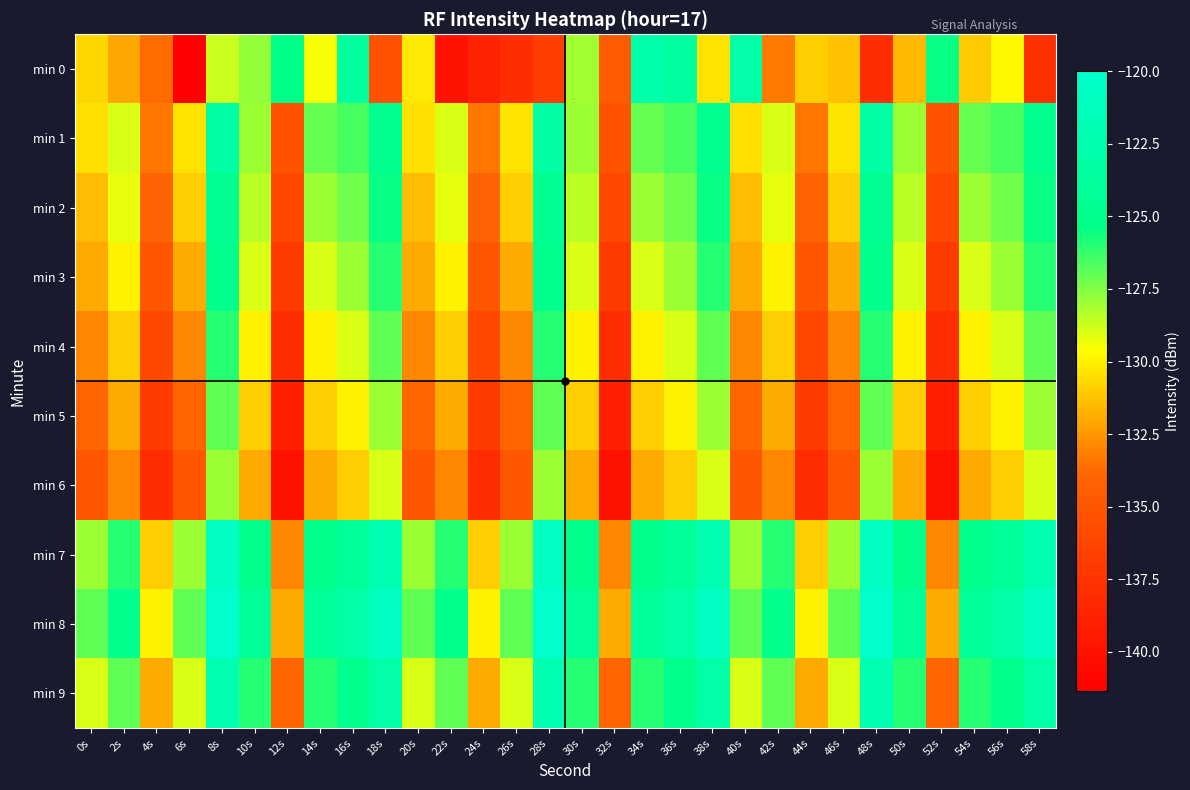

Reading right to left, list all the values displayed in this chart.

min 0: 58s=-137.8	56s=-129.8	54s=-131.1	52s=-125.5	50s=-131.5	48s=-137.9	46s=-131.3	44s=-131.0	42s=-133.3	40s=-123.0	38s=-130.4	36s=-123.5	34s=-122.7	32s=-134.7	30s=-128.1	28s=-136.8	26s=-138.0	24s=-138.8	22s=-140.0	20s=-130.2	18s=-135.4	16s=-123.7	14s=-129.5	12s=-125.2	10s=-127.8	8s=-128.7	6s=-141.4	4s=-133.7	2s=-132.1	0s=-130.7
min 1: 58s=-124.8	56s=-126.5	54s=-127.1	52s=-135.2	50s=-128.0	48s=-123.1	46s=-130.4	44s=-133.4	42s=-128.9	40s=-130.5	38s=-124.8	36s=-126.5	34s=-127.1	32s=-135.2	30s=-128.0	28s=-123.1	26s=-130.4	24s=-133.4	22s=-128.9	20s=-130.5	18s=-124.8	16s=-126.5	14s=-127.1	12s=-135.2	10s=-128.0	8s=-123.1	6s=-130.4	4s=-133.4	2s=-128.9	0s=-130.5
min 2: 58s=-125.5	56s=-127.2	54s=-128.0	52s=-136.0	50s=-128.5	48s=-124.5	46s=-131.0	44s=-134.1	42s=-129.2	40s=-131.5	38s=-125.5	36s=-127.2	34s=-128.0	32s=-136.0	30s=-128.5	28s=-124.5	26s=-131.0	24s=-134.1	22s=-129.2	20s=-131.5	18s=-125.5	16s=-127.2	14s=-128.0	12s=-136.0	10s=-128.5	8s=-124.5	6s=-131.0	4s=-134.1	2s=-129.2	0s=-131.5
min 3: 58s=-126.0	56s=-128.0	54s=-129.0	52s=-137.0	50s=-129.0	48s=-125.0	46s=-132.0	44s=-135.0	42s=-130.0	40s=-132.0	38s=-126.0	36s=-128.0	34s=-129.0	32s=-137.0	30s=-129.0	28s=-125.0	26s=-132.0	24s=-135.0	22s=-130.0	20s=-132.0	18s=-126.0	16s=-128.0	14s=-129.0	12s=-137.0	10s=-129.0	8s=-125.0	6s=-132.0	4s=-135.0	2s=-130.0	0s=-132.0
min 4: 58s=-127.0	56s=-129.0	54s=-130.0	52s=-138.0	50s=-130.0	48s=-126.0	46s=-133.0	44s=-136.0	42s=-131.0	40s=-133.0	38s=-127.0	36s=-129.0	34s=-130.0	32s=-138.0	30s=-130.0	28s=-126.0	26s=-133.0	24s=-136.0	22s=-131.0	20s=-133.0	18s=-127.0	16s=-129.0	14s=-130.0	12s=-138.0	10s=-130.0	8s=-126.0	6s=-133.0	4s=-136.0	2s=-131.0	0s=-133.0
min 5: 58s=-128.0	56s=-130.0	54s=-131.0	52s=-139.0	50s=-131.0	48s=-127.0	46s=-134.0	44s=-137.0	42s=-132.0	40s=-134.0	38s=-128.0	36s=-130.0	34s=-131.0	32s=-139.0	30s=-131.0	28s=-127.0	26s=-134.0	24s=-137.0	22s=-132.0	20s=-134.0	18s=-128.0	16s=-130.0	14s=-131.0	12s=-139.0	10s=-131.0	8s=-127.0	6s=-134.0	4s=-137.0	2s=-132.0	0s=-134.0
min 6: 58s=-129.0	56s=-131.0	54s=-132.0	52s=-140.0	50s=-132.0	48s=-128.0	46s=-135.0	44s=-138.0	42s=-133.0	40s=-135.0	38s=-129.0	36s=-131.0	34s=-132.0	32s=-140.0	30s=-132.0	28s=-128.0	26s=-135.0	24s=-138.0	22s=-133.0	20s=-135.0	18s=-129.0	16s=-131.0	14s=-132.0	12s=-140.0	10s=-132.0	8s=-128.0	6s=-135.0	4s=-138.0	2s=-133.0	0s=-135.0
min 7: 58s=-122.0	56s=-124.0	54s=-125.0	52s=-133.0	50s=-125.0	48s=-121.0	46s=-128.0	44s=-131.0	42s=-126.0	40s=-128.0	38s=-122.0	36s=-124.0	34s=-125.0	32s=-133.0	30s=-125.0	28s=-121.0	26s=-128.0	24s=-131.0	22s=-126.0	20s=-128.0	18s=-122.0	16s=-124.0	14s=-125.0	12s=-133.0	10s=-125.0	8s=-121.0	6s=-128.0	4s=-131.0	2s=-126.0	0s=-128.0
min 8: 58s=-121.0	56s=-123.0	54s=-124.0	52s=-132.0	50s=-124.0	48s=-120.0	46s=-127.0	44s=-130.0	42s=-125.0	40s=-127.0	38s=-121.0	36s=-123.0	34s=-124.0	32s=-132.0	30s=-124.0	28s=-120.0	26s=-127.0	24s=-130.0	22s=-125.0	20s=-127.0	18s=-121.0	16s=-123.0	14s=-124.0	12s=-132.0	10s=-124.0	8s=-120.0	6s=-127.0	4s=-130.0	2s=-125.0	0s=-127.0
min 9: 58s=-123.0	56s=-125.0	54s=-126.0	52s=-134.0	50s=-126.0	48s=-122.0	46s=-129.0	44s=-132.0	42s=-127.0	40s=-129.0	38s=-123.0	36s=-125.0	34s=-126.0	32s=-134.0	30s=-126.0	28s=-122.0	26s=-129.0	24s=-132.0	22s=-127.0	20s=-129.0	18s=-123.0	16s=-125.0	14s=-126.0	12s=-134.0	10s=-126.0	8s=-122.0	6s=-129.0	4s=-132.0	2s=-127.0	0s=-129.0